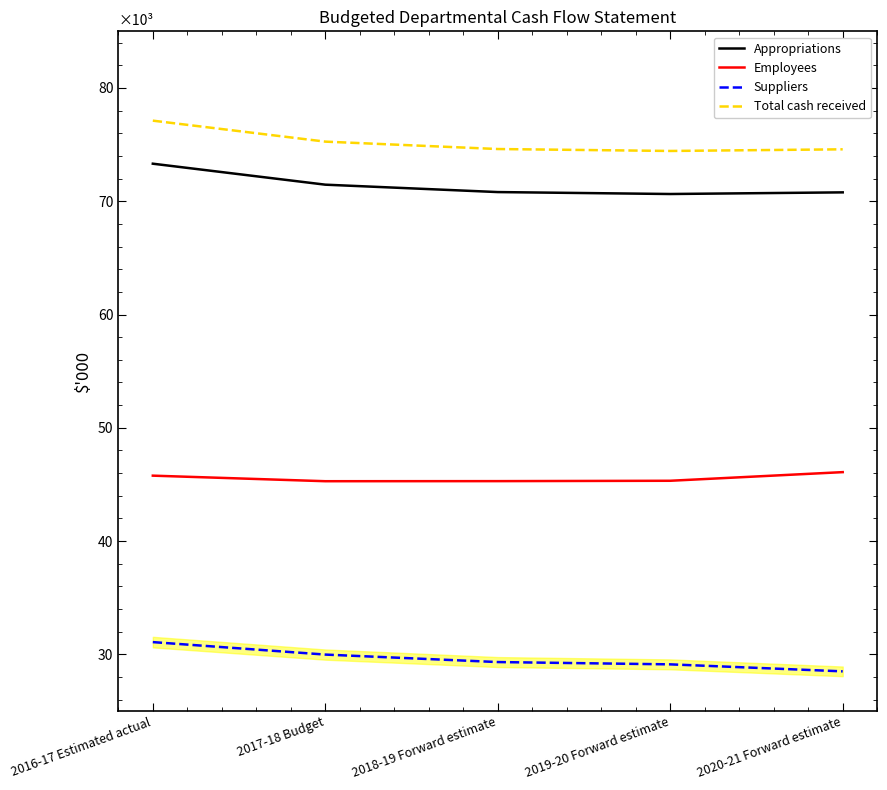

Is the value of Appropriations at 2016-17 Estimated actual greater than the value of Employees at 2020-21 Forward estimate?

Yes